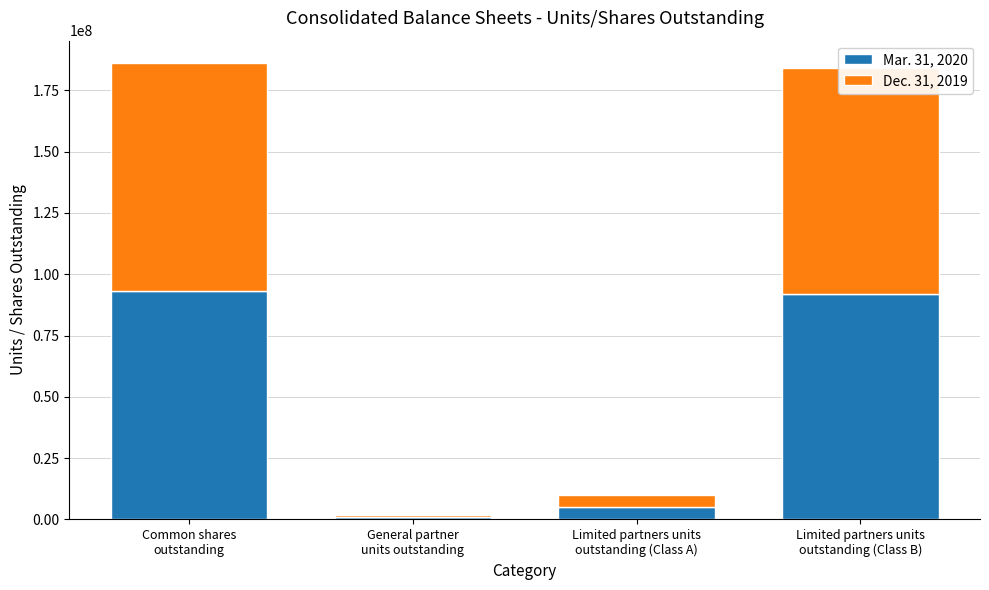

What is the difference between the second highest and minimum values in the Mar. 31, 2020 series?

91076701